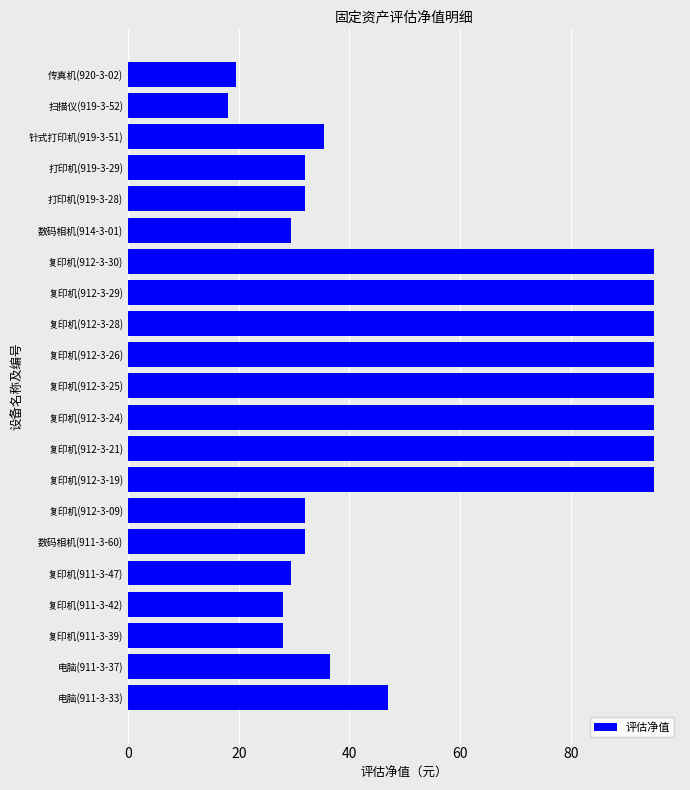

What is the ratio of the value at 复印机(911-3-47) to the value at 电脑(911-3-37)?

0.8